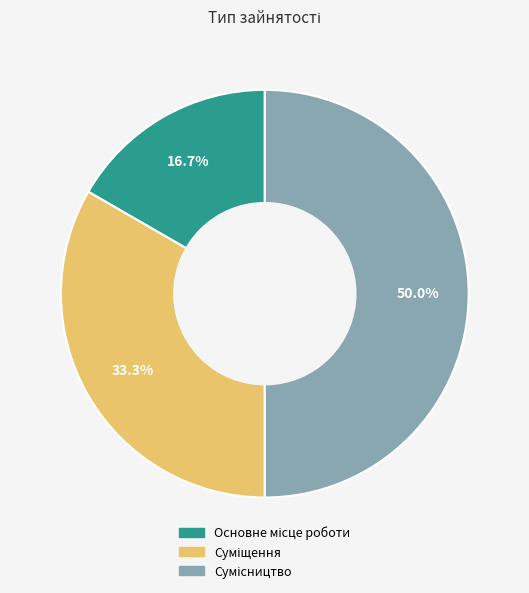

What is the ratio of the value at Основне місце роботи to the value at Сумісництво?

0.3